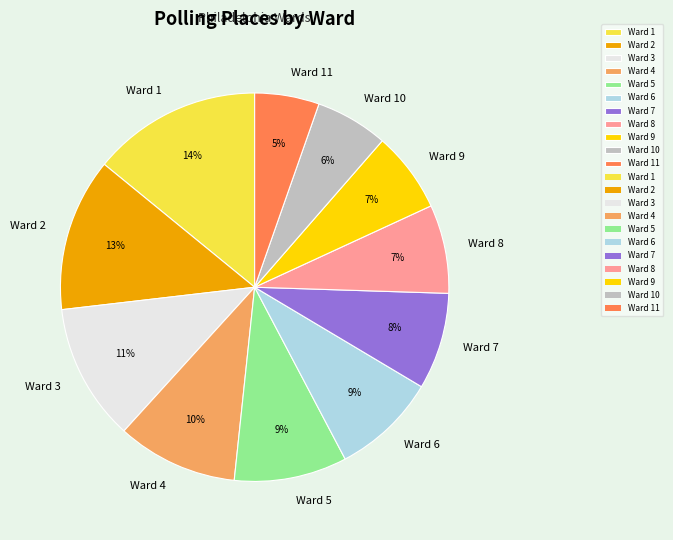

How many segments does this pie chart have?

11